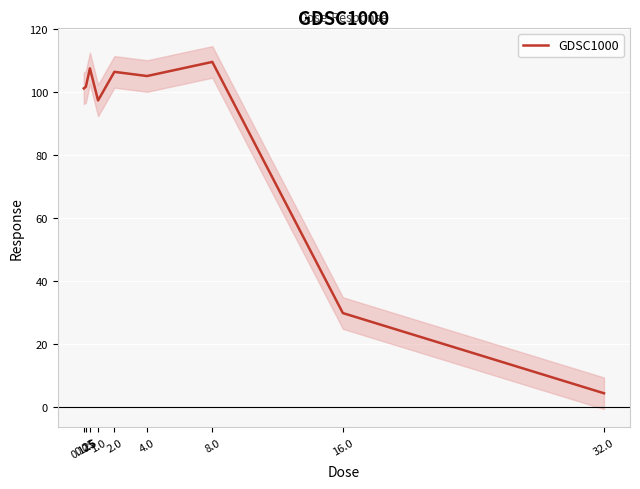

Which category has the highest value across all series?

8.0